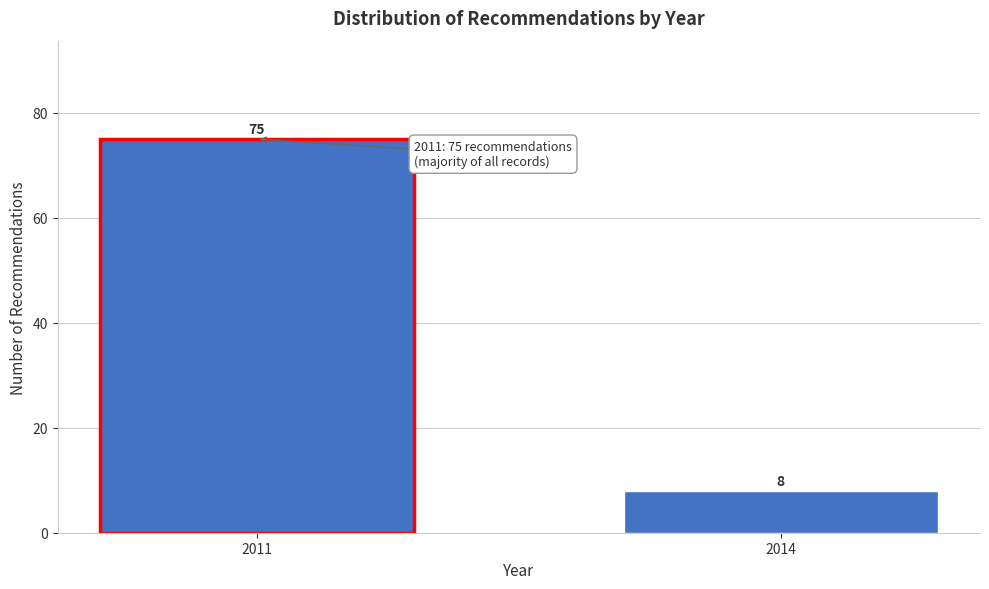

Reading left to right, extract all data points from this chart.

75	8